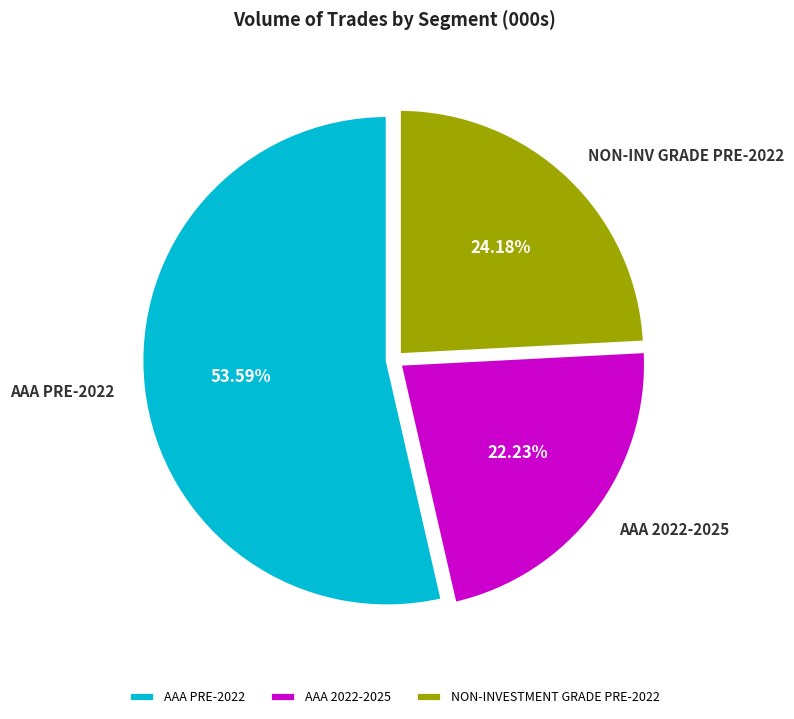

How many slices are in this pie chart?

3